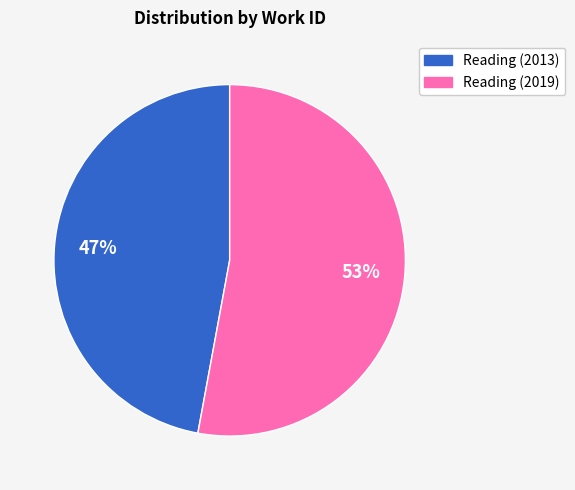

Which category accounts for the majority?

Reading (2019)